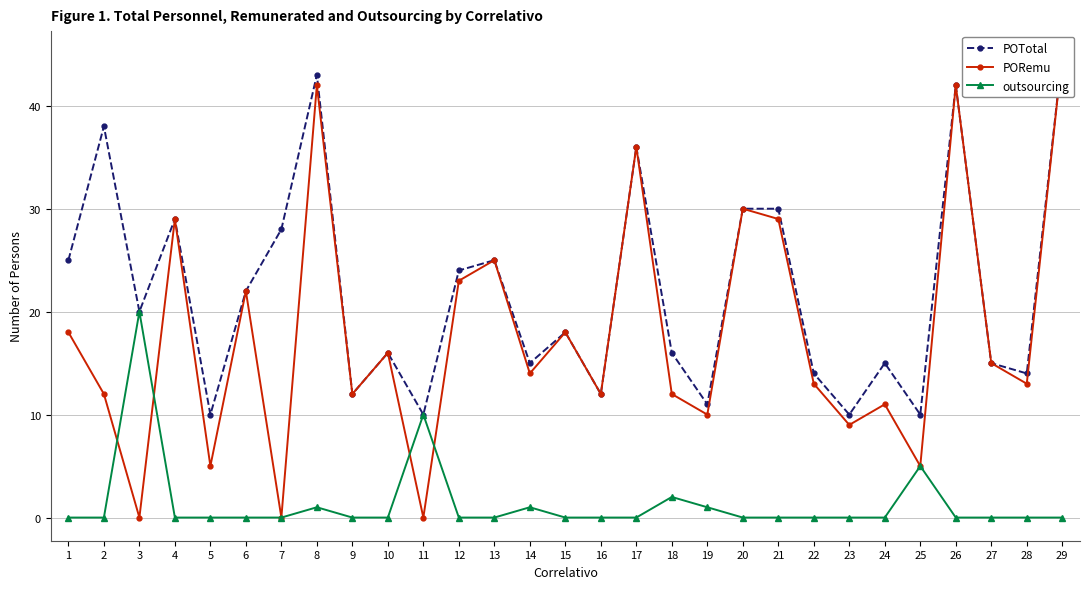

Reading left to right, extract all data points from this chart.

POTotal: 25	38	20	29	10	22	28	43	12	16	10	24	25	15	18	12	36	16	11	30	30	14	10	15	10	42	15	14	45
PORemu: 18	12	0	29	5	22	0	42	12	16	0	23	25	14	18	12	36	12	10	30	29	13	9	11	5	42	15	13	45
outsourcing: 0	0	20	0	0	0	0	1	0	0	10	0	0	1	0	0	0	2	1	0	0	0	0	0	5	0	0	0	0